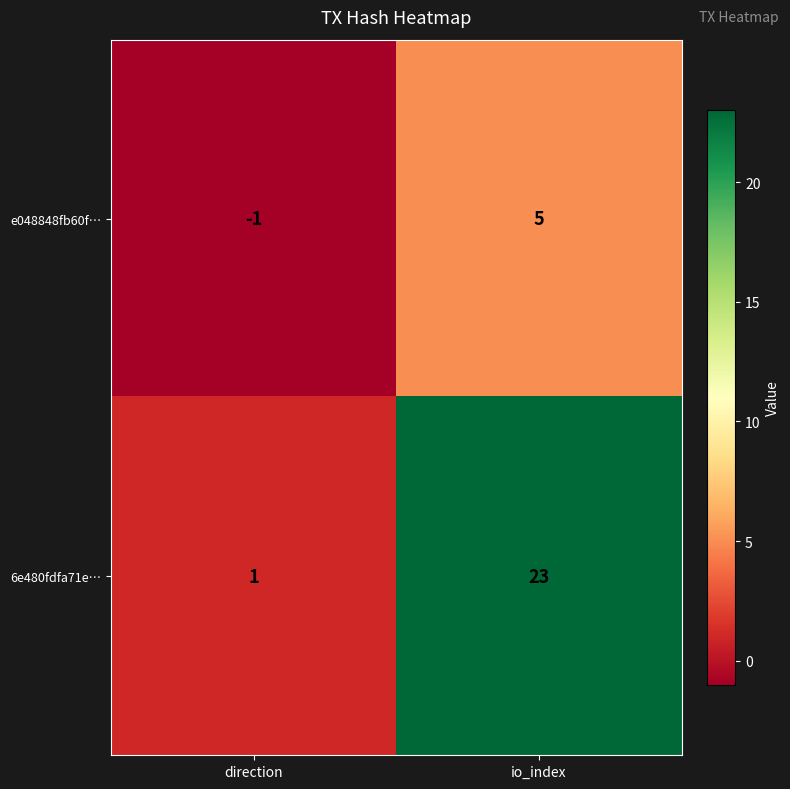

Which series has the largest range (max minus min)?

6e480fdfa71e…